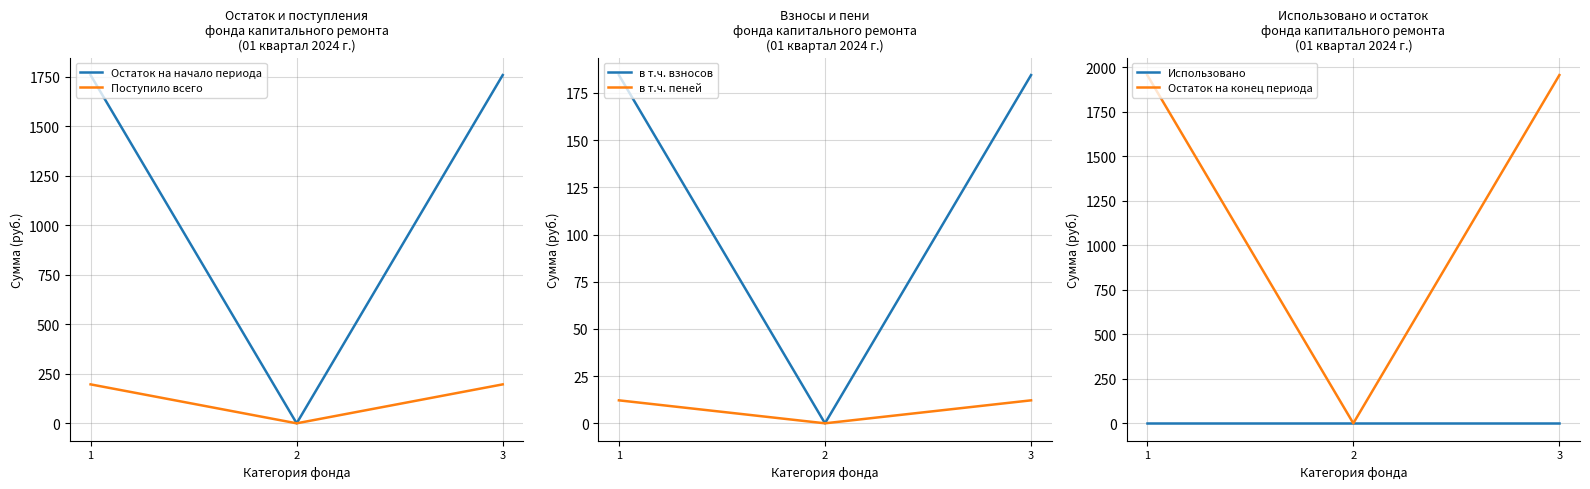

What is the sum of the в т.ч. взносов values at 2 and 1?

184.5